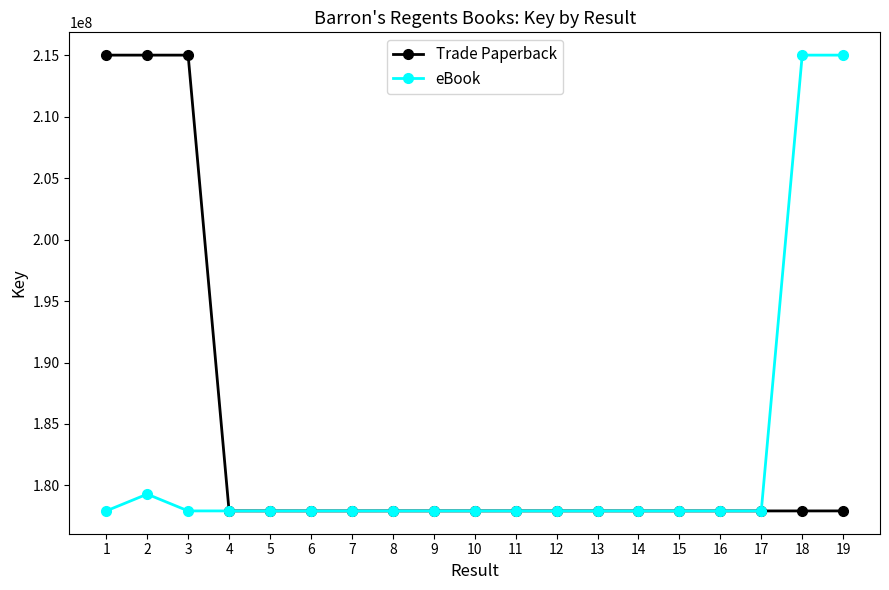

Does the chart display data point markers on the line(s)?

Yes